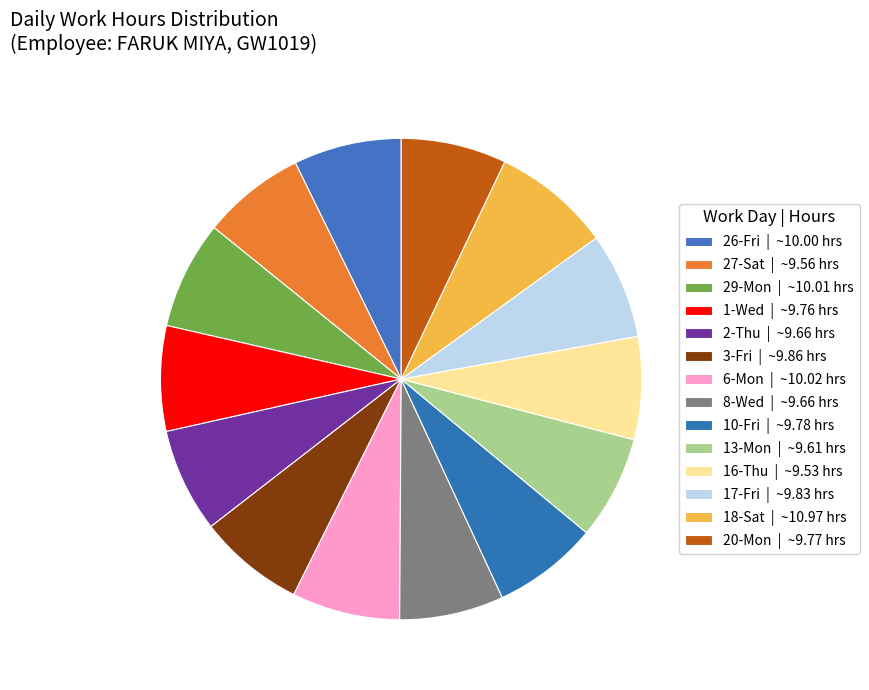

How many slices are in this pie chart?

14